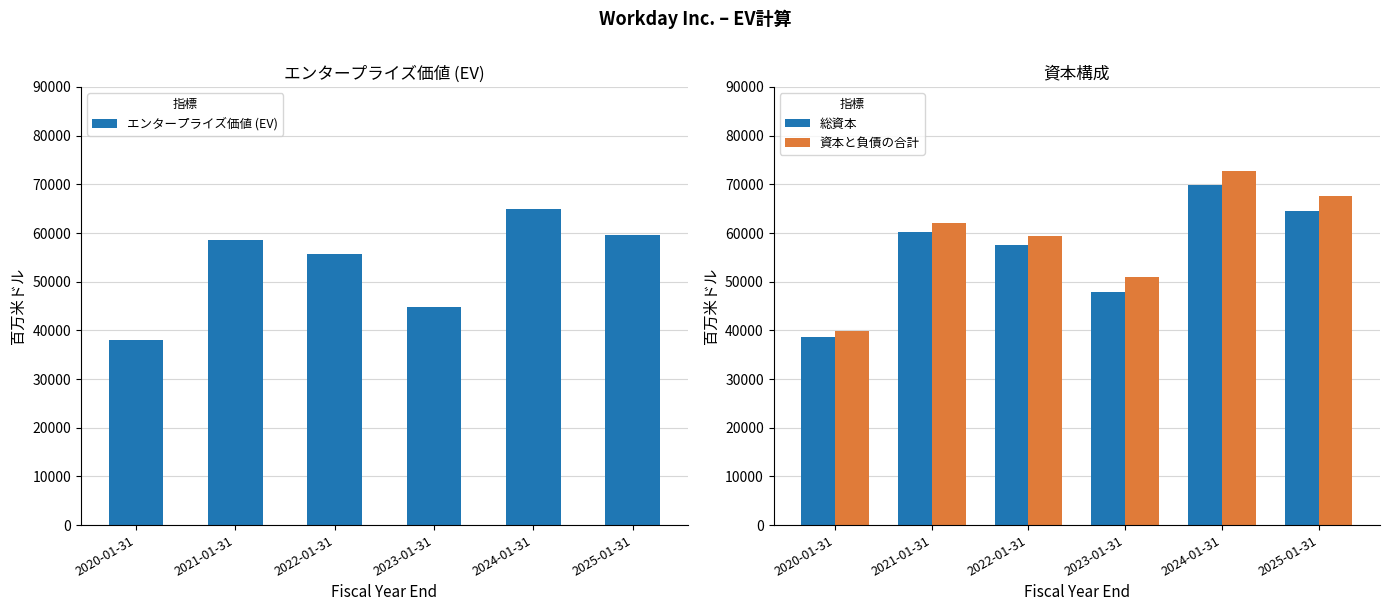

Reading left to right, extract all data points from this chart.

エンタープライズ価値 (EV): 37960	58514	55687	44751	64947	59586
総資本: 38642	60254	57492	47897	69780	64619
資本と負債の合計: 39904	62049	59331	50873	72760	67603